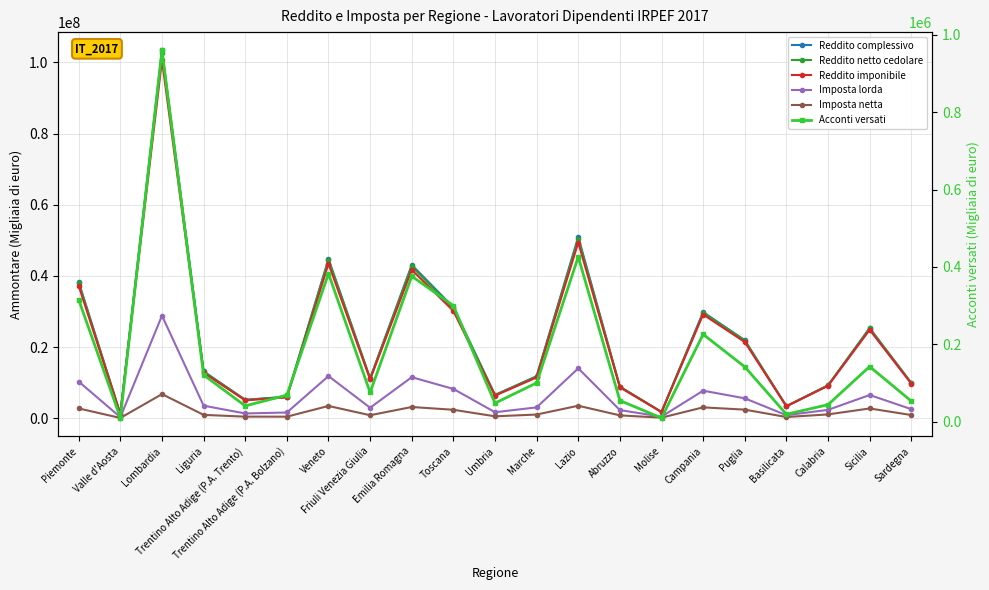

Is the value of Imposta lorda at Toscana greater than the value of Imposta netta at Valle d'Aosta?

Yes